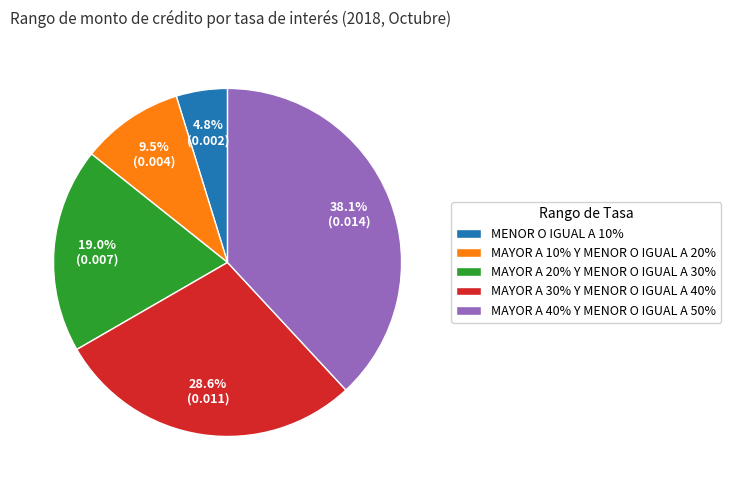

Combined, what portion of the pie is MENOR O IGUAL A 10% and MAYOR A 10% Y MENOR O IGUAL A 20%?

14.3%